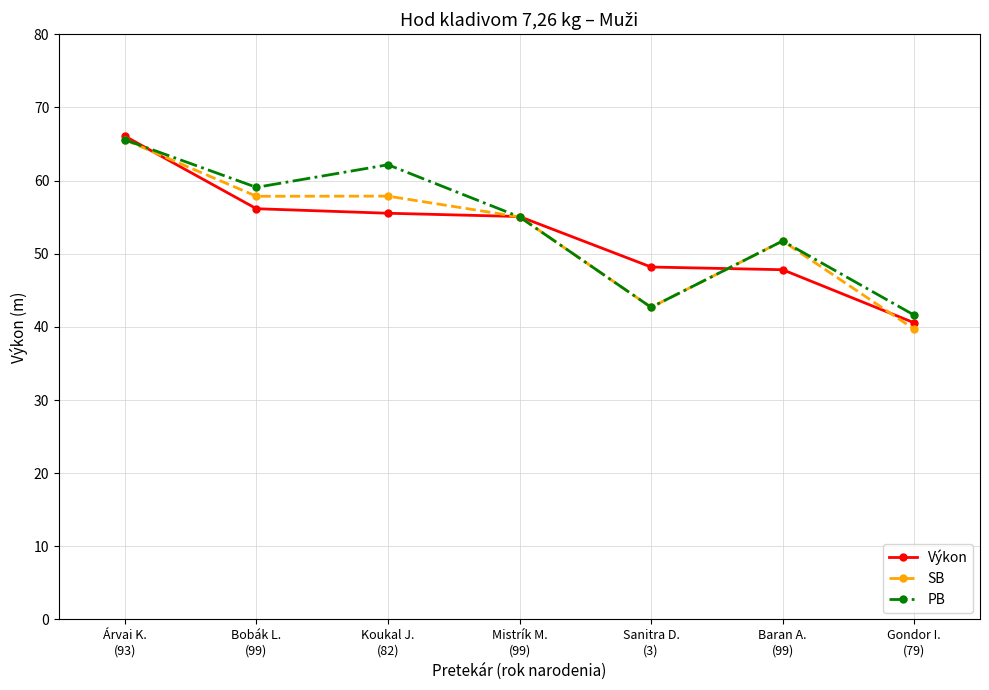

How many data points in PB are above 55?

4